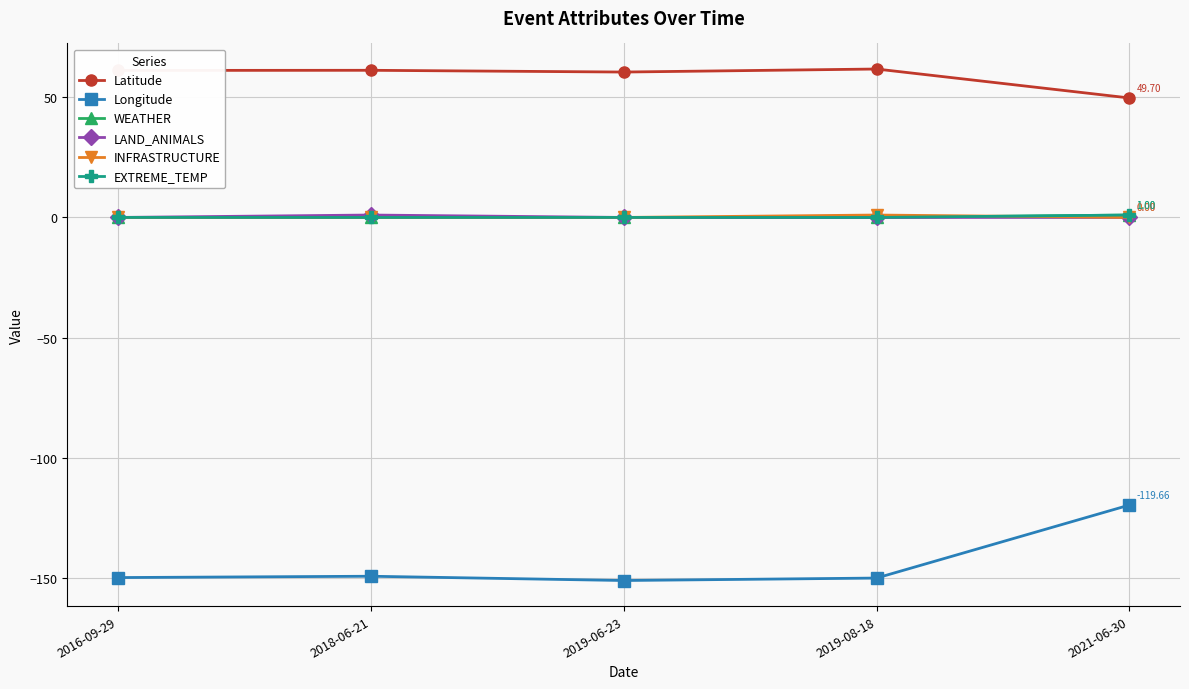

Which series has the largest range (max minus min)?

Longitude